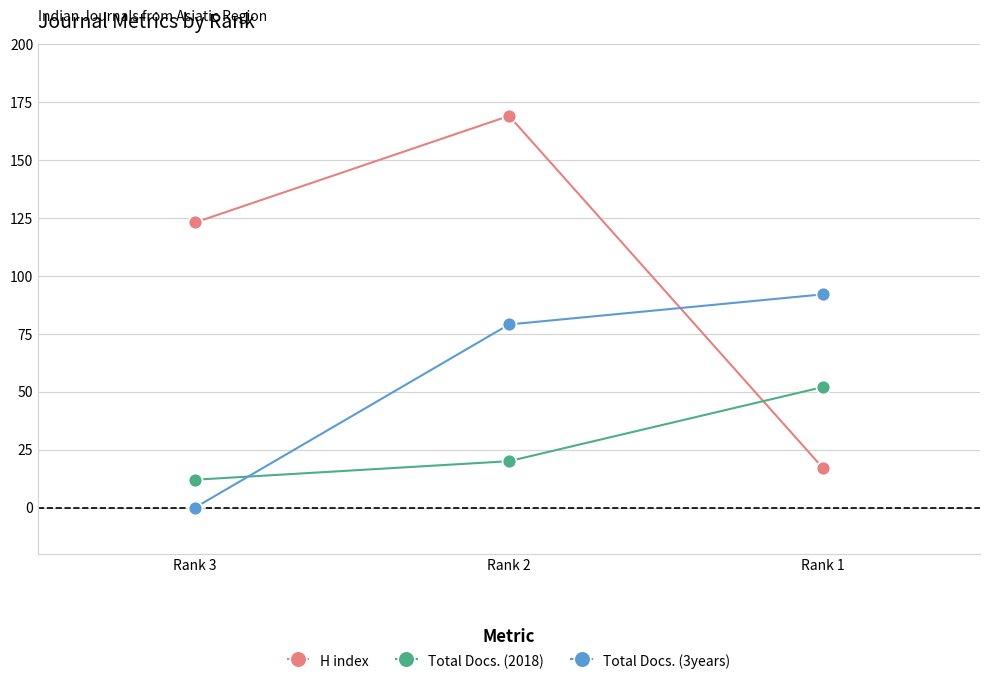

Is the value of H index at Rank 1 greater than the value of Total Docs. (3years) at Rank 3?

Yes